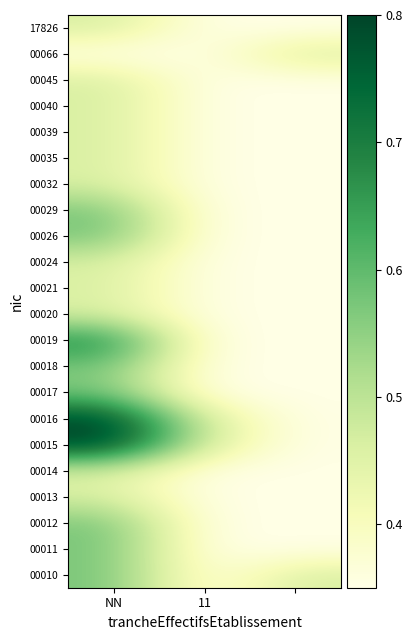

How many data points does each series have?

3